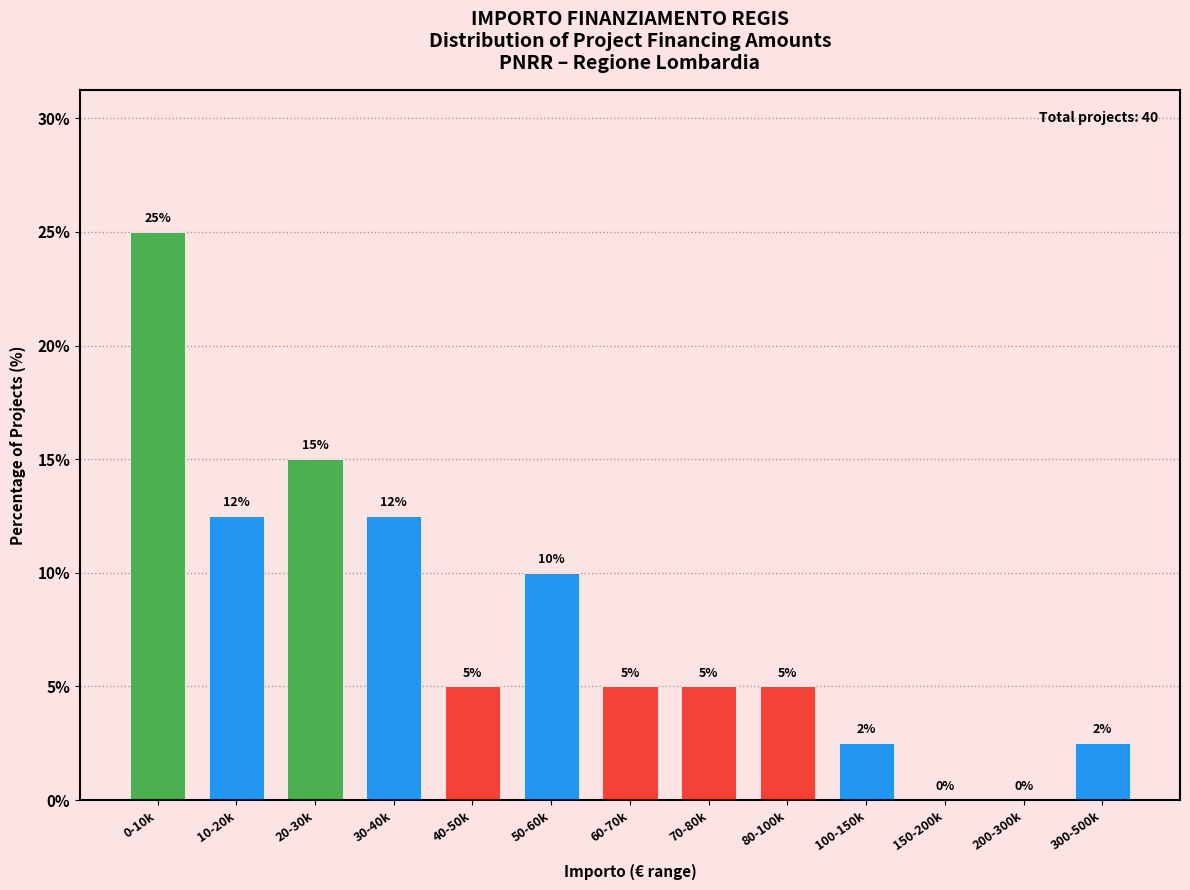

What is the greatest value displayed?

25.0